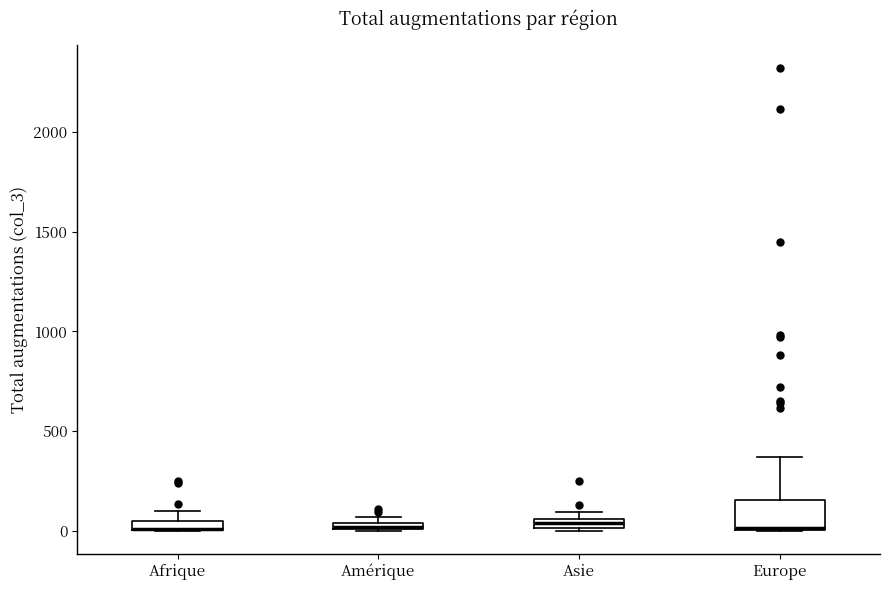

Where is the upper edge of the box for Amérique on the y-axis? The values are not printed on the chart, so give them approximately, as read against the axis.

50